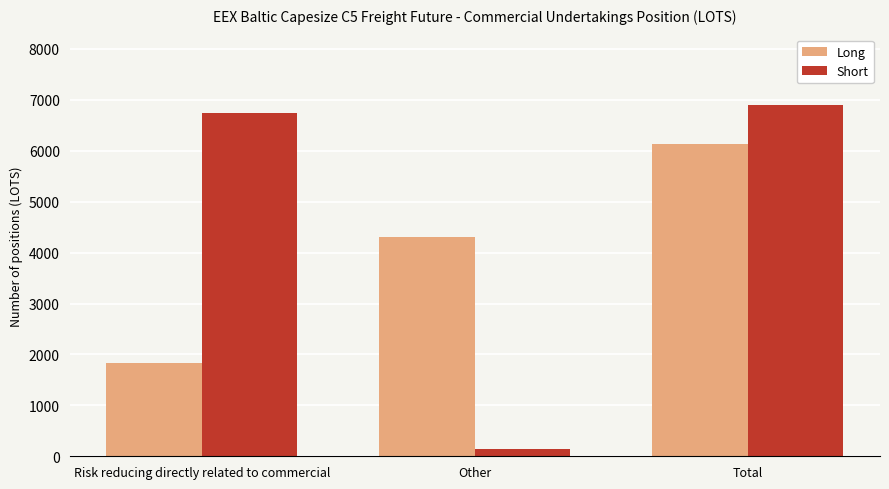

What is the average value of the Long series?

4083